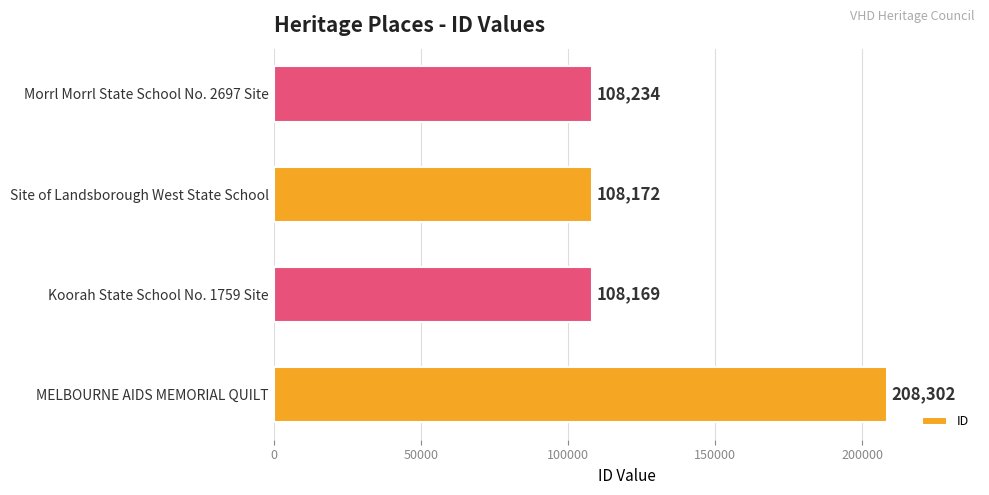

How many bars are there in total?

4